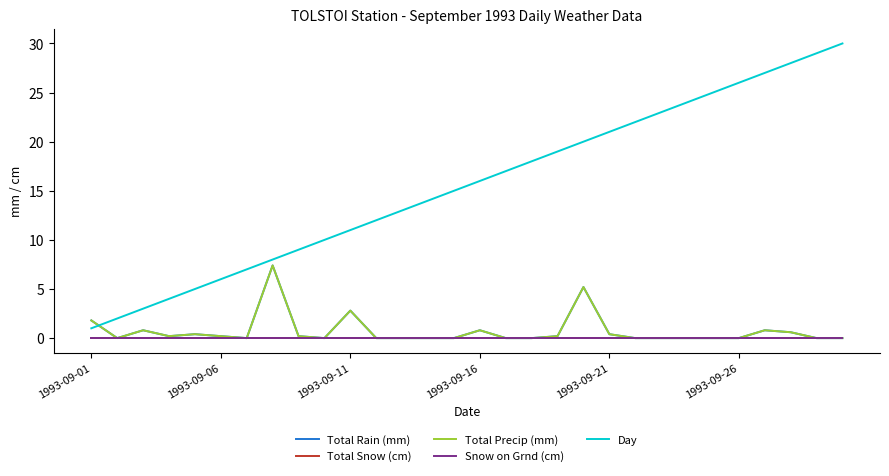

True or false: Total Snow (cm) has more than 2 points higher than both neighbors.

False